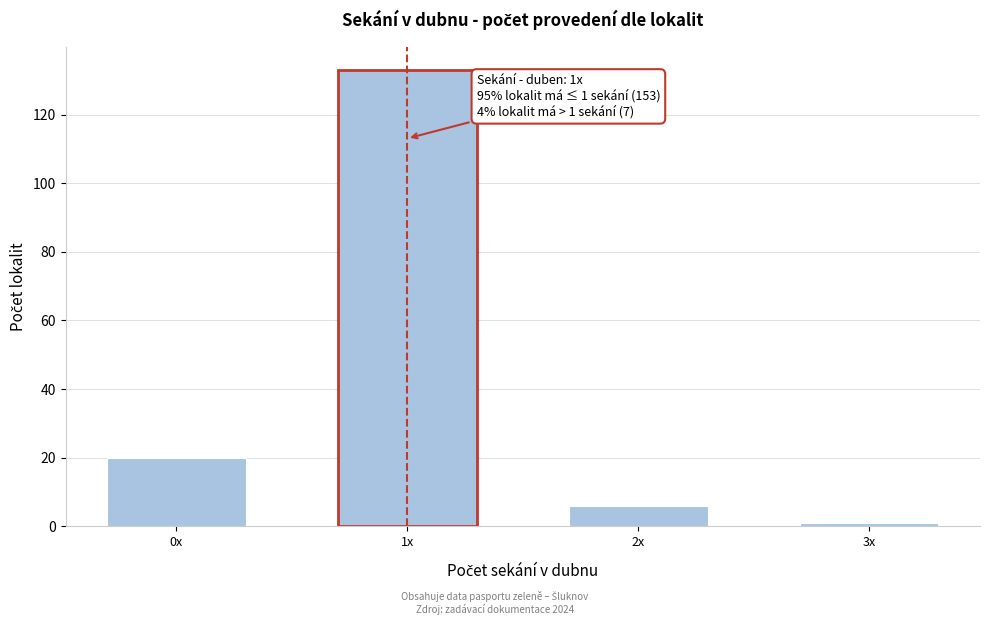

Reading left to right, what are all the values shown in this chart?

0x=20	1x=133	2x=6	3x=1